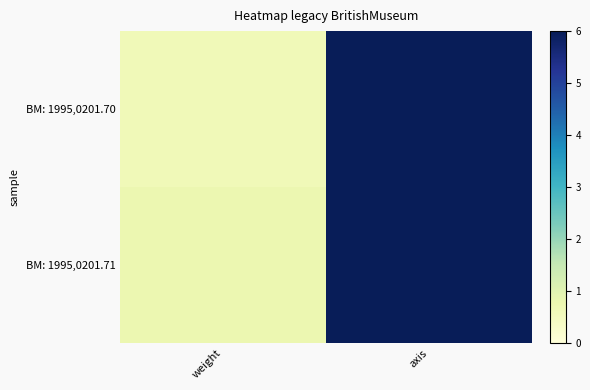

Between weight and axis, which is larger?

axis